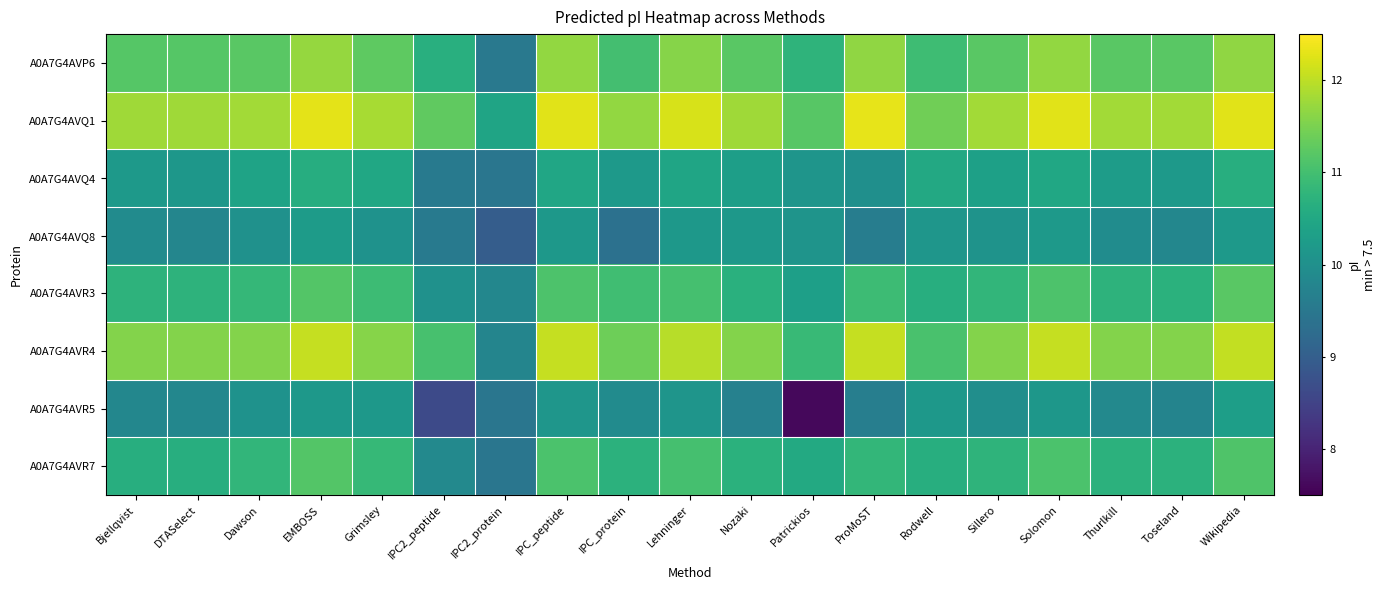

Which series has the largest total across all categories?

A0A7G4AVQ1